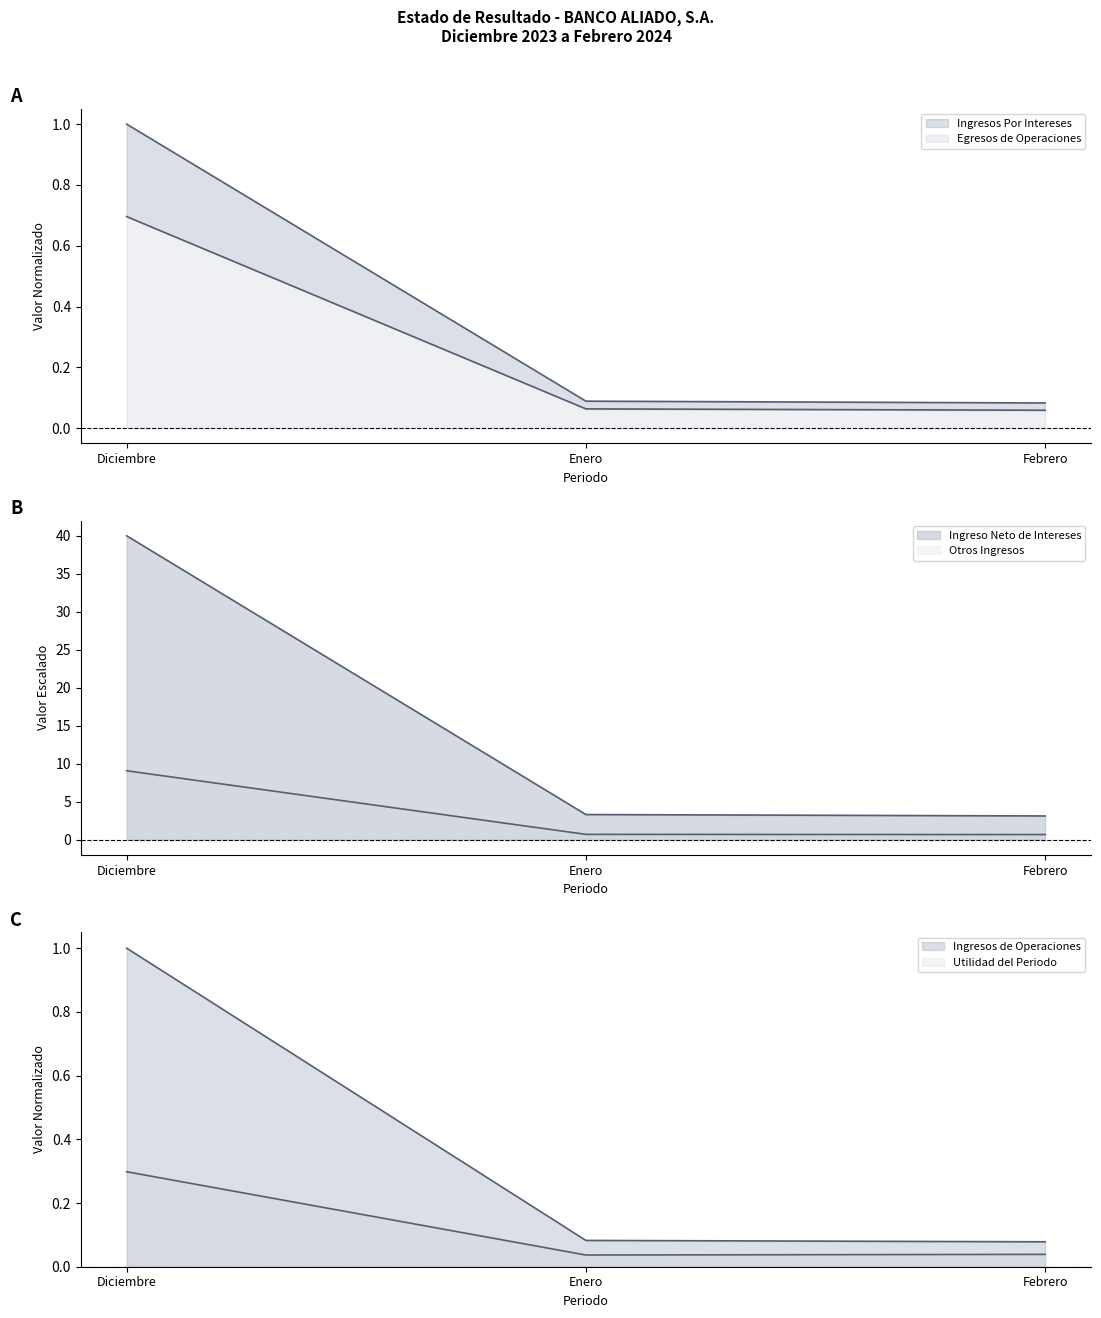

What is the lowest value of the Otros Ingresos series?

0.7